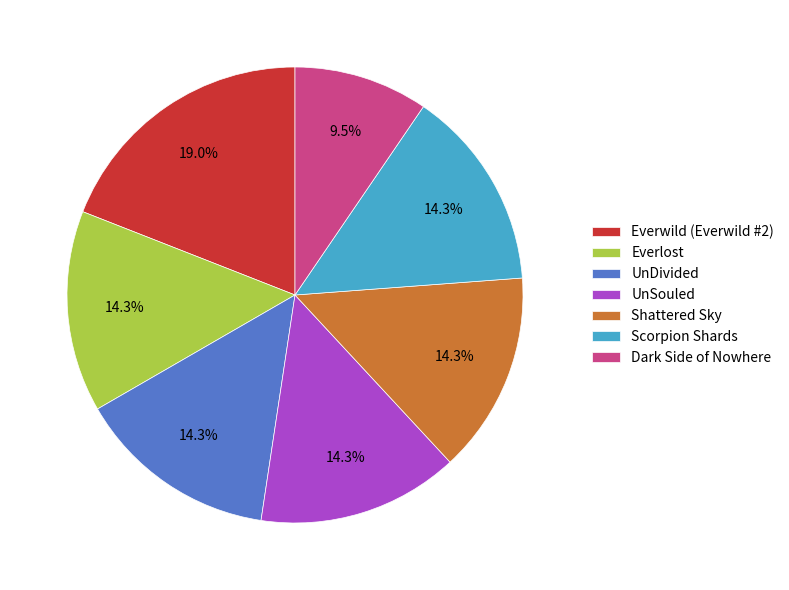

What percentage do Dark Side of Nowhere and Everlost together represent?

23.8%